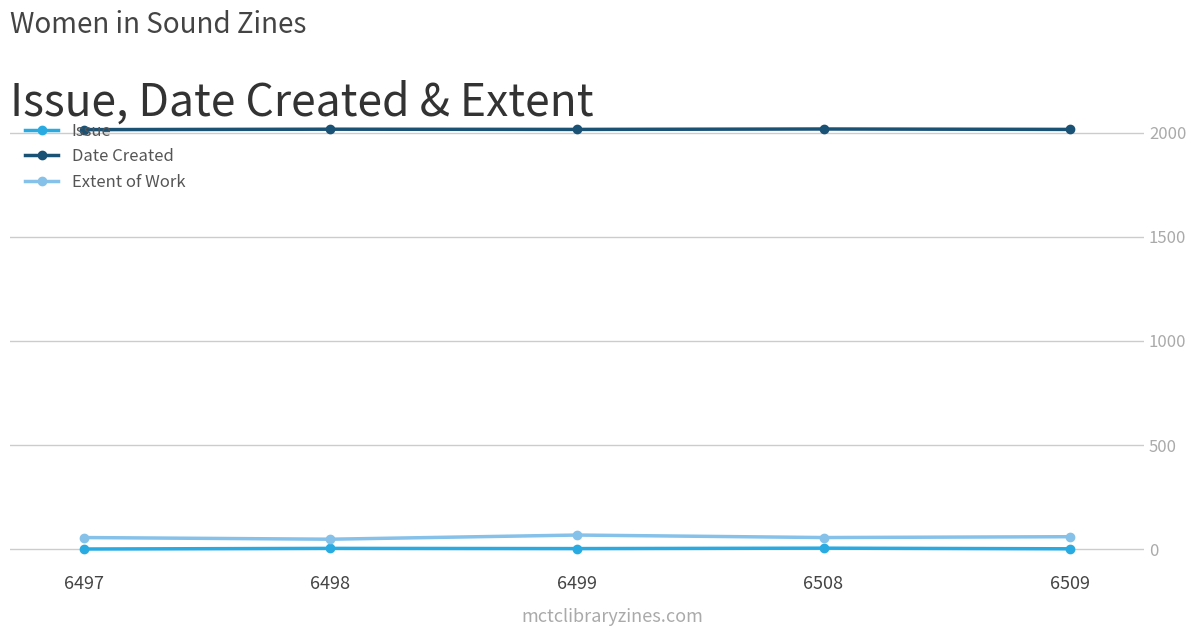

What is the value of the Date Created point at the 1st from the left?

2015